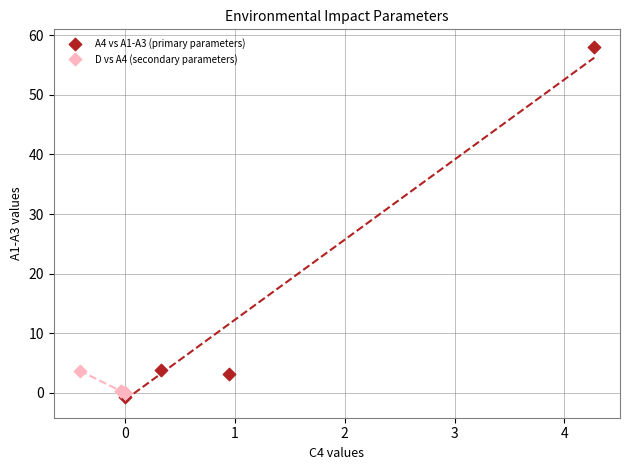

Which series has the largest Y range (max minus min)?

A4 vs A1-A3 (primary parameters)